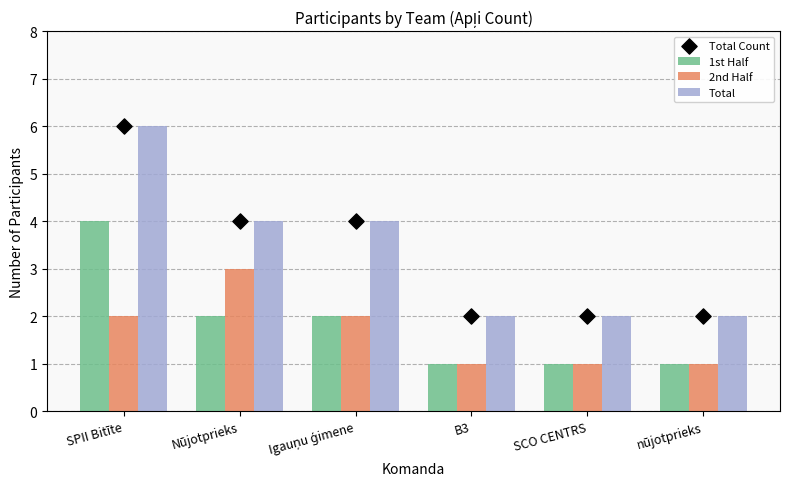

Which series contains the highest Y value?

Total